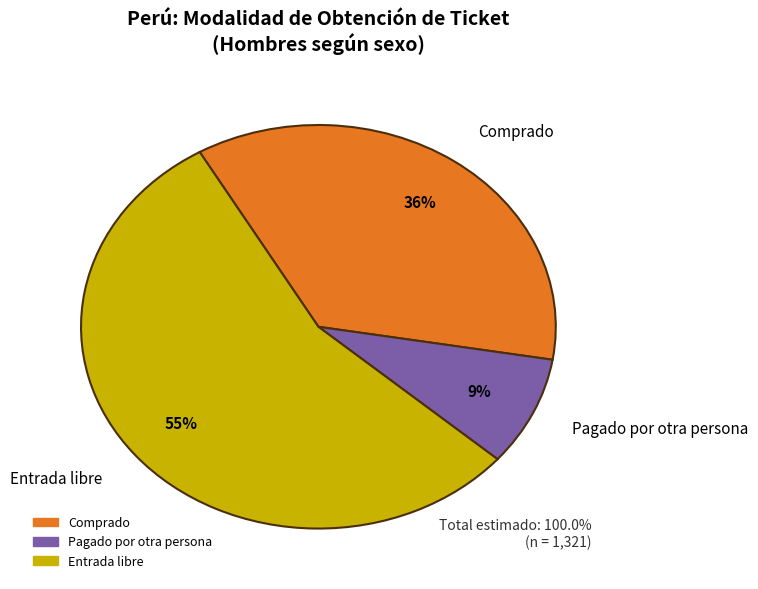

True or false: Pagado por otra persona accounts for 22% of the total.

False